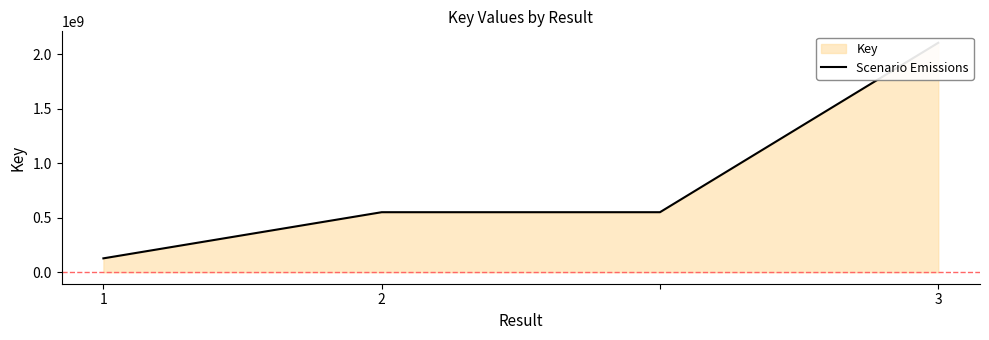

Rank the categories by value from highest to lowest.

3, 2, 3, 1